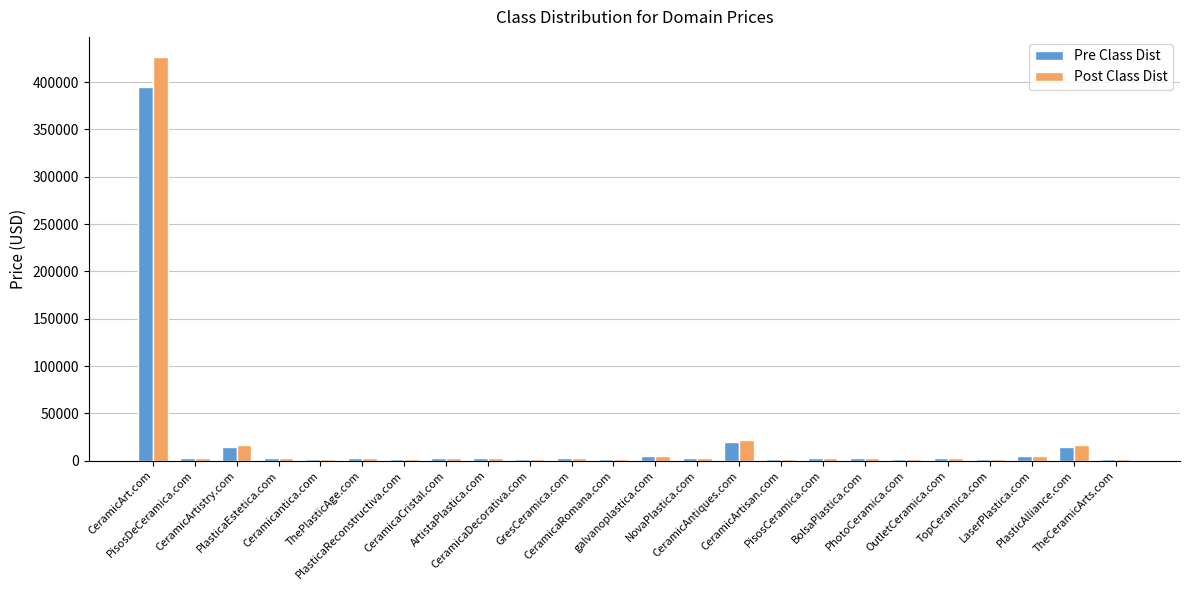

Count the number of data series in this chart.

2